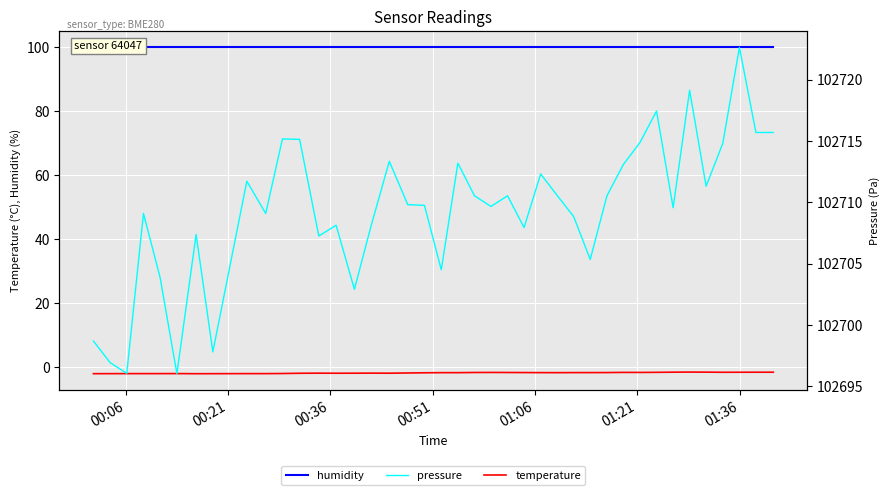

At which category does temperature reach its first local peak?

01:21